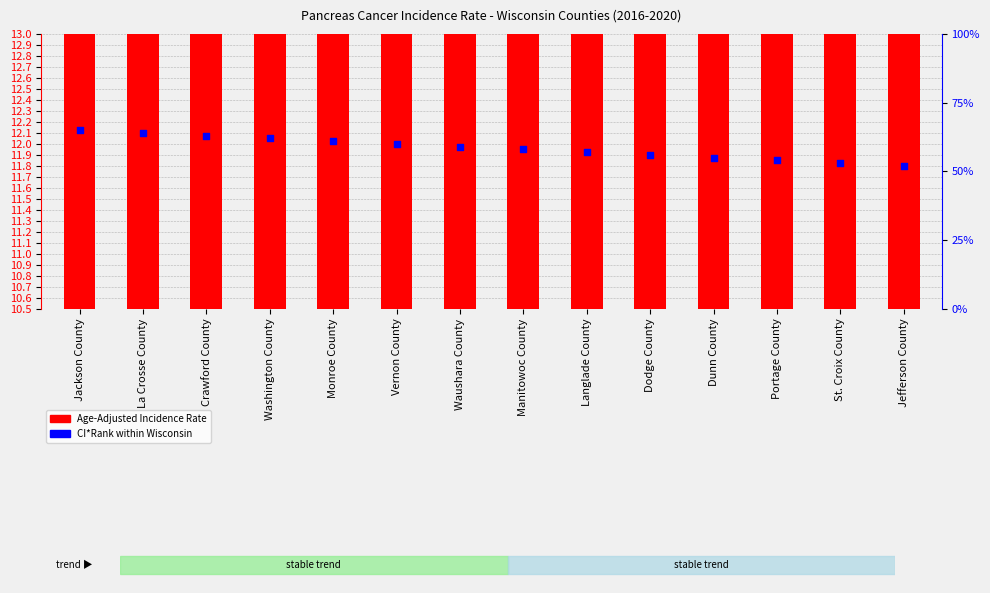

Is the value of Age-Adjusted Incidence Rate at Jackson County greater than the value of CI*Rank (percentile) at St. Croix County?

No